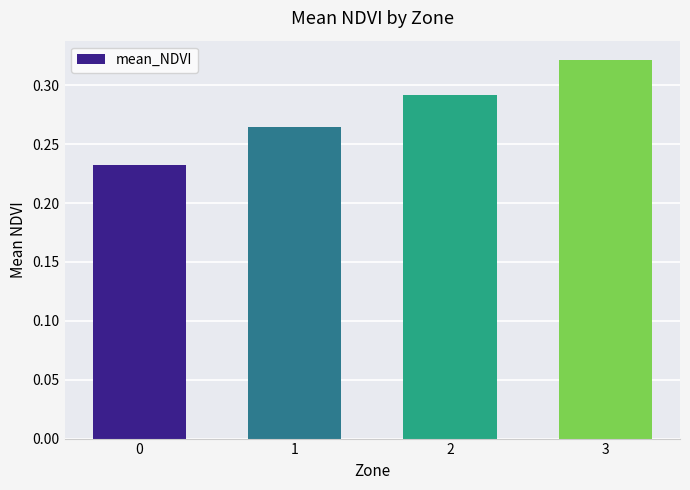

True or false: the data shows 0.4 at 2.

False